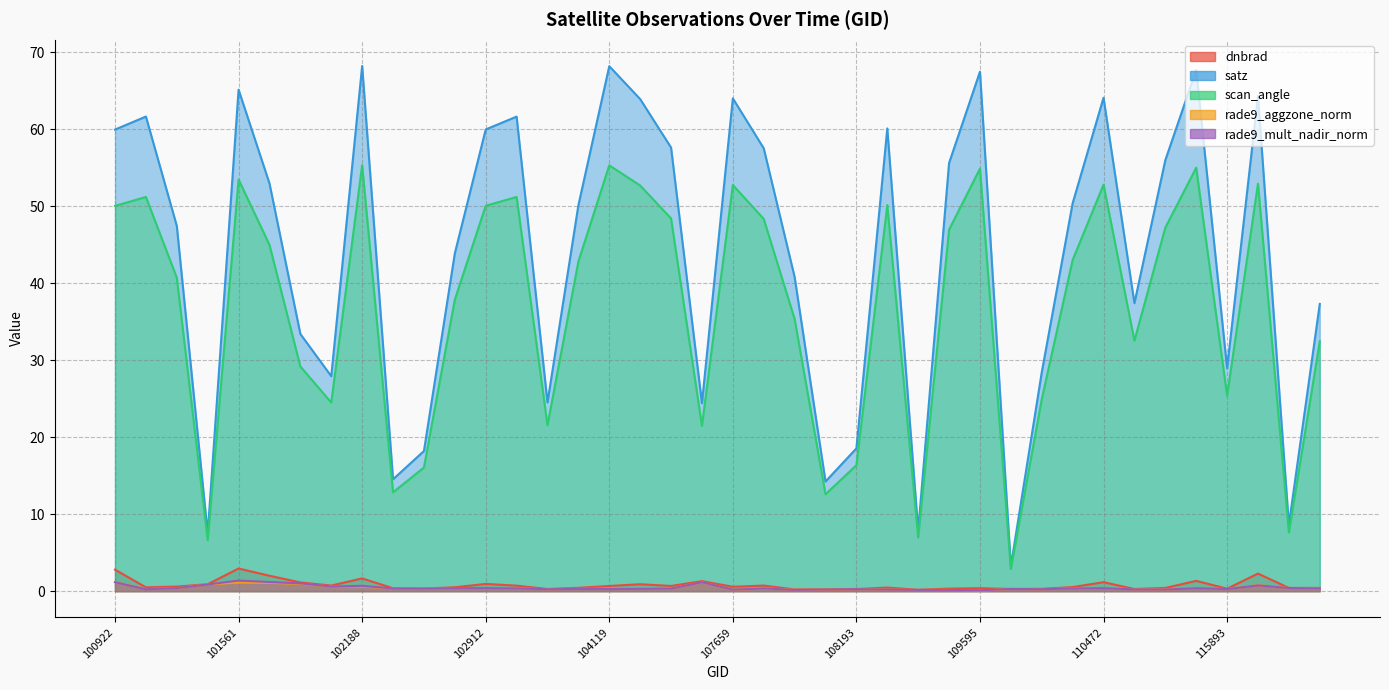

True or false: dnbrad and rade9_aggzone_norm intersect in this chart.

True